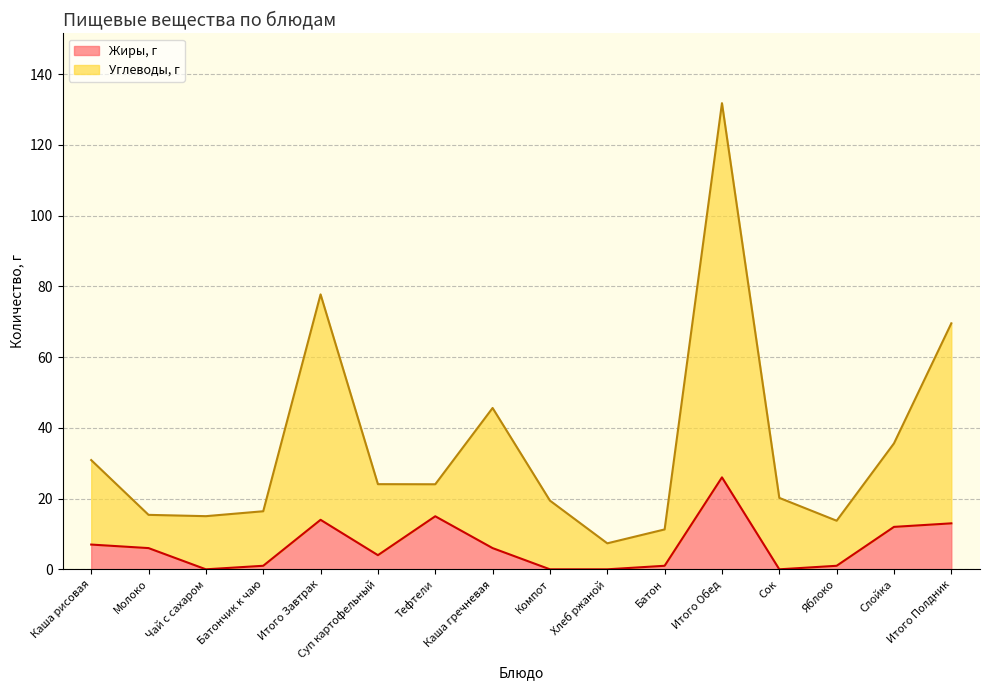

What is the label of the 13th point from the right?

Батончик к чаю